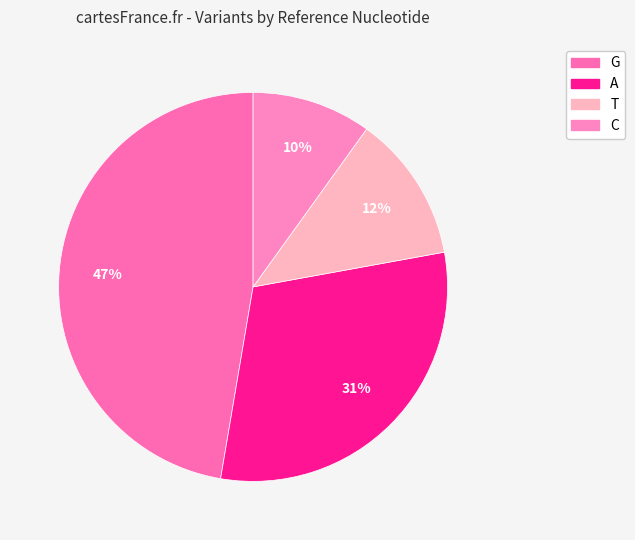

To the nearest percent, what is the difference between the largest and smallest slice percentages?

37%